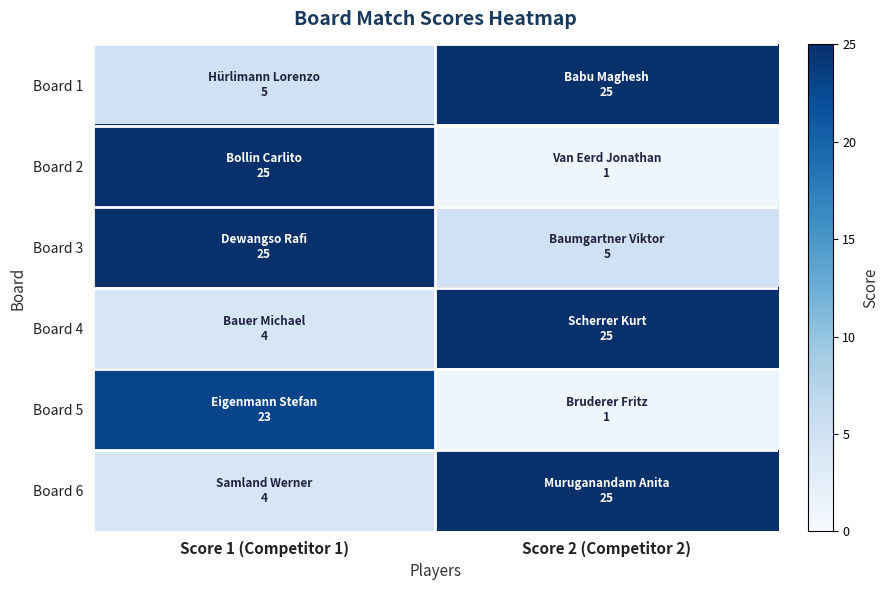

Which series changed the most between Score 1 (Competitor 1) and Score 2 (Competitor 2)?

Board 2